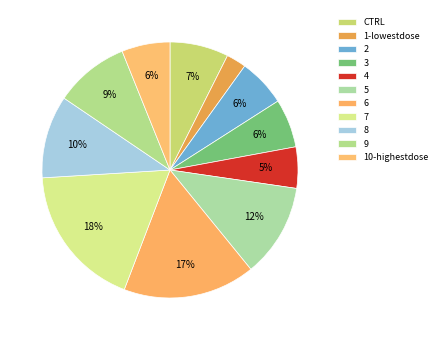

Between CTRL and 1-lowestdose, which is larger?

CTRL